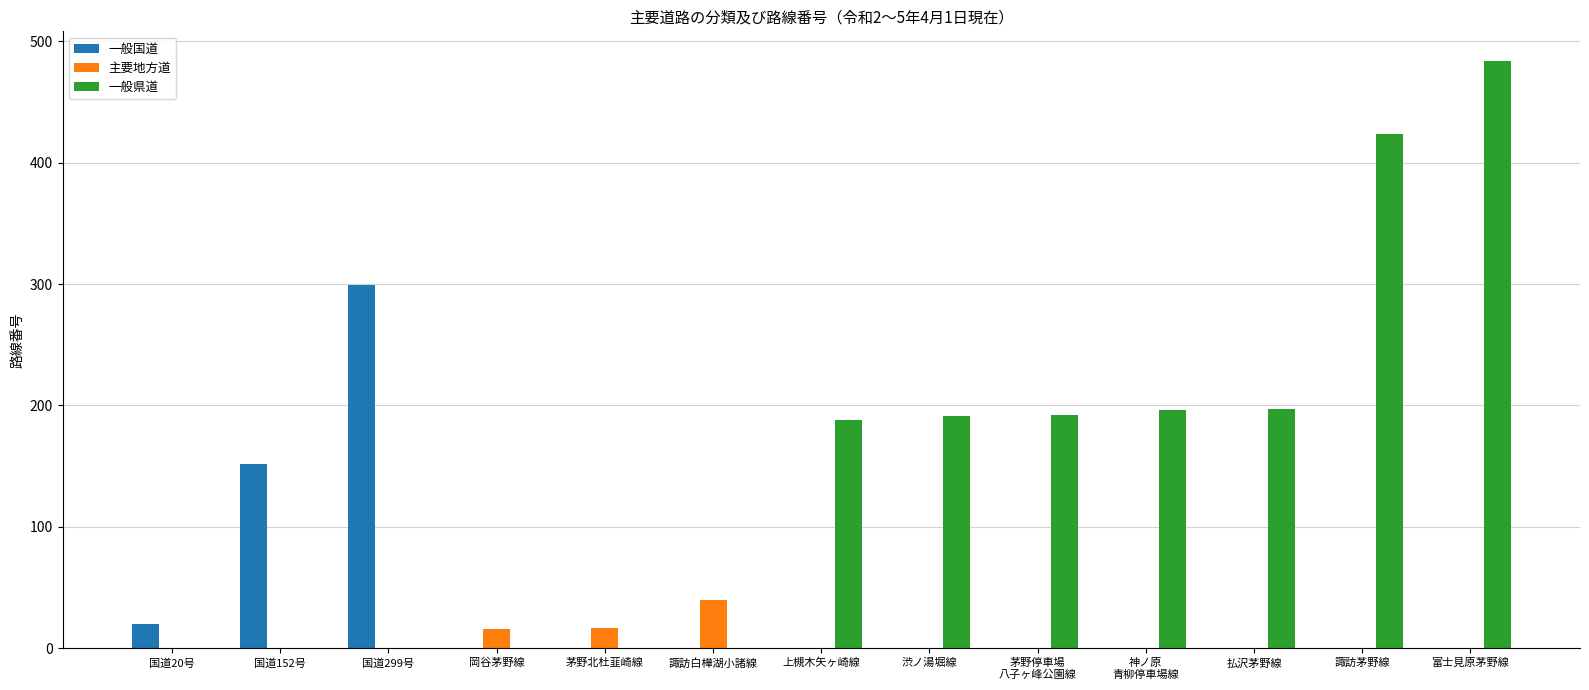

Which series has the largest total across all categories?

一般県道